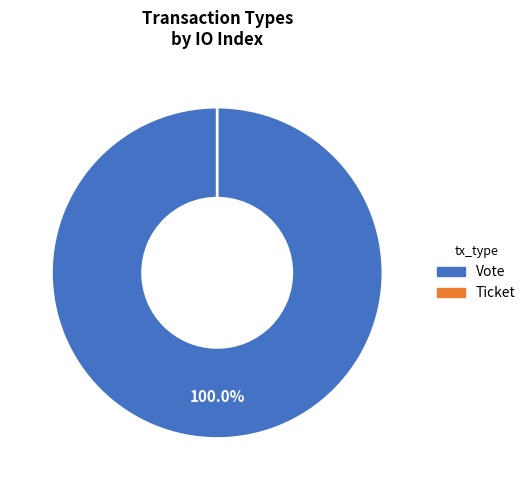

Which category has the biggest portion of the pie?

Vote